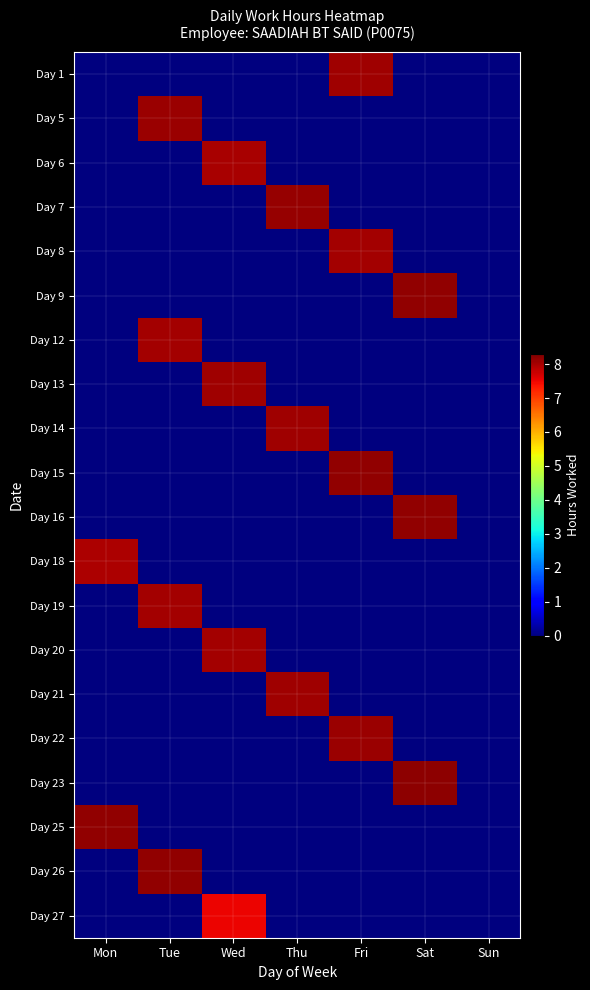

What is the difference between the highest and lowest values at Mon?

8.1